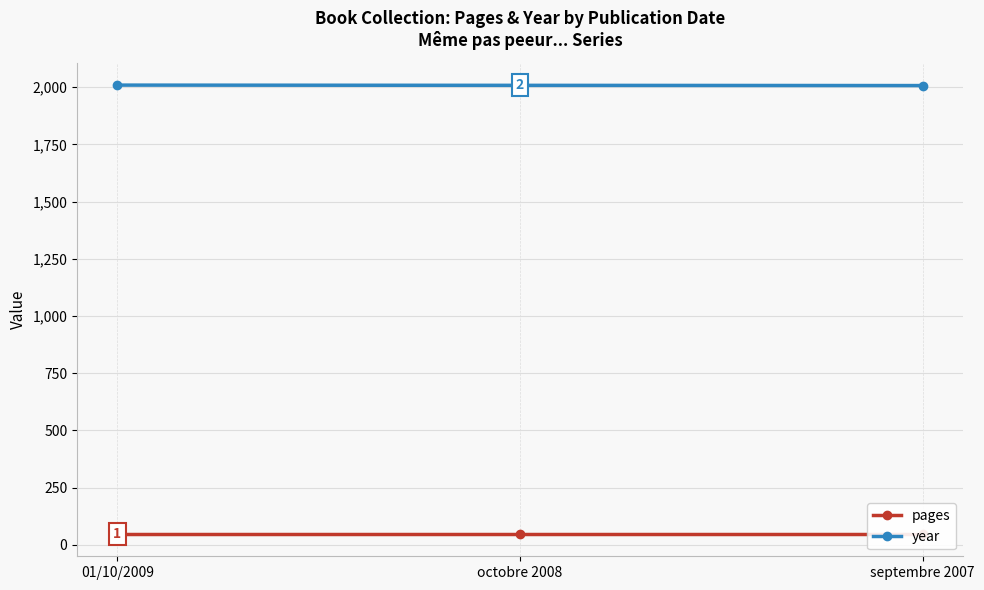

True or false: pages has a value of 12 at octobre 2008.

False